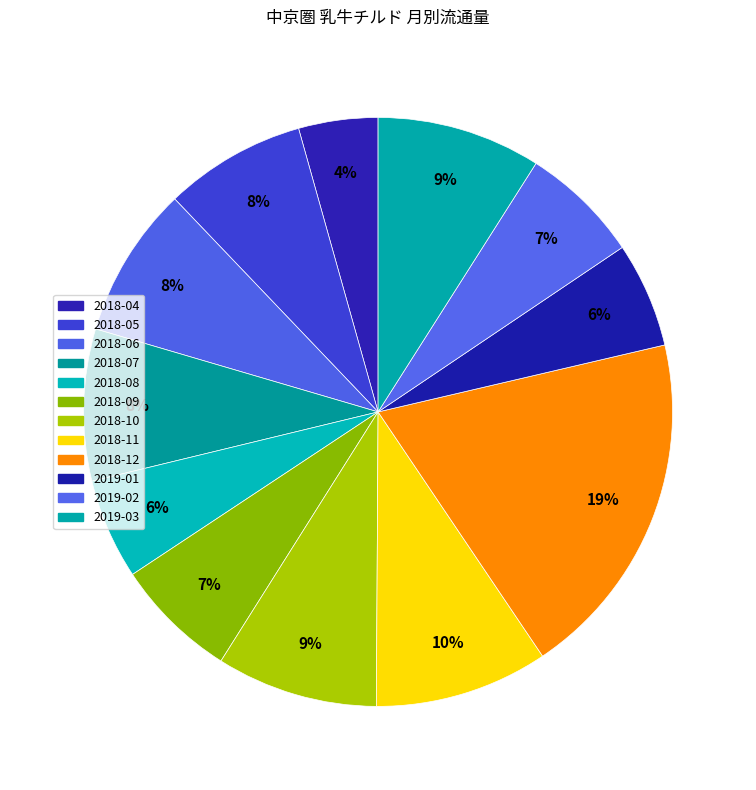

How many slices are in this pie chart?

12